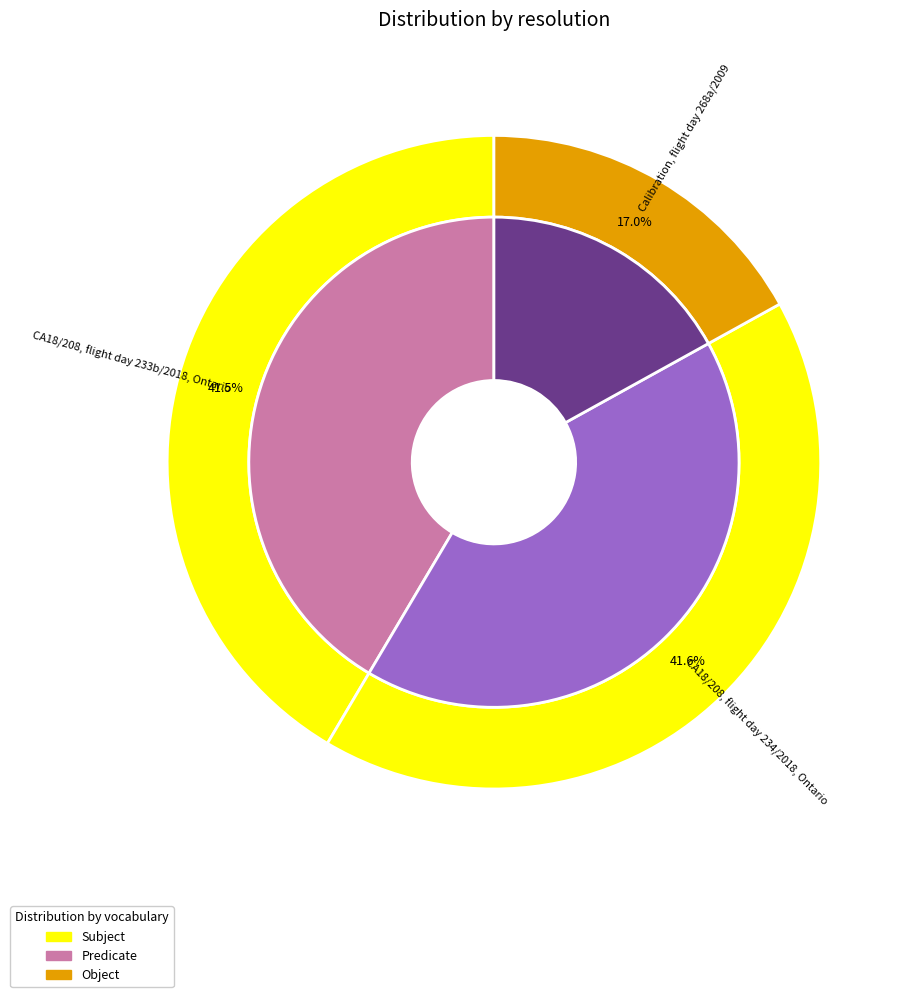

Rank the categories by value from lowest to highest.

Calibration, flight day 268a/2009, CA18/208, flight day 233b/2018, Ontario, CA18/208, flight day 234/2018, Ontario